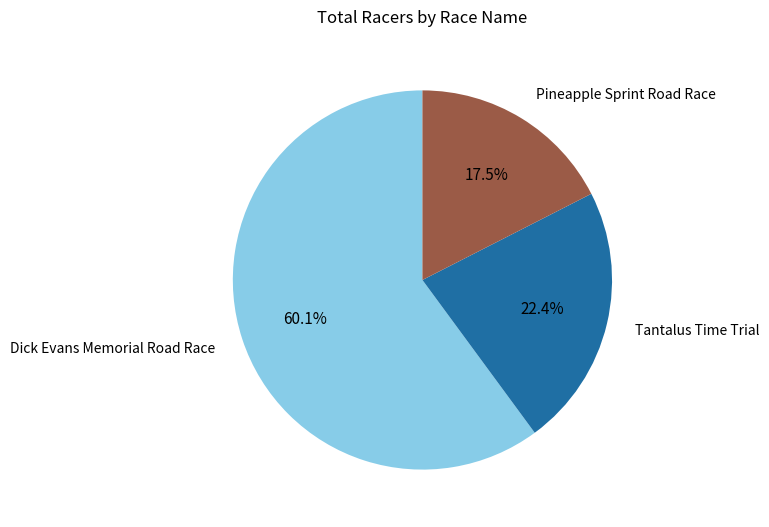

Approximately how many times larger is the value at Pineapple Sprint Road Race compared to Tantalus Time Trial?

0.8